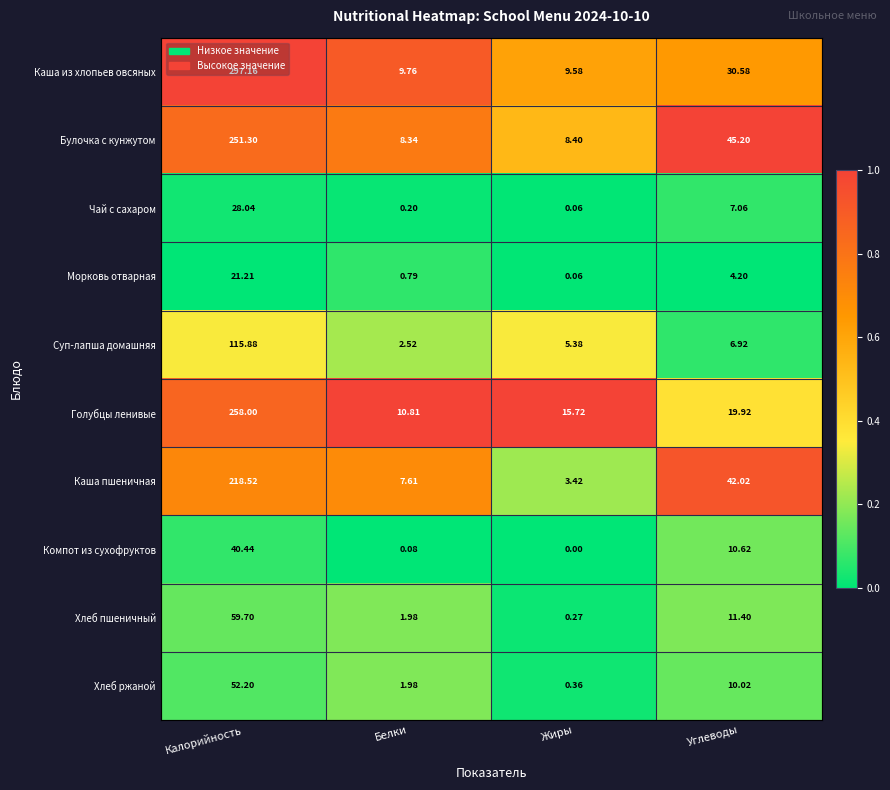

What is the greatest value displayed?

297.2